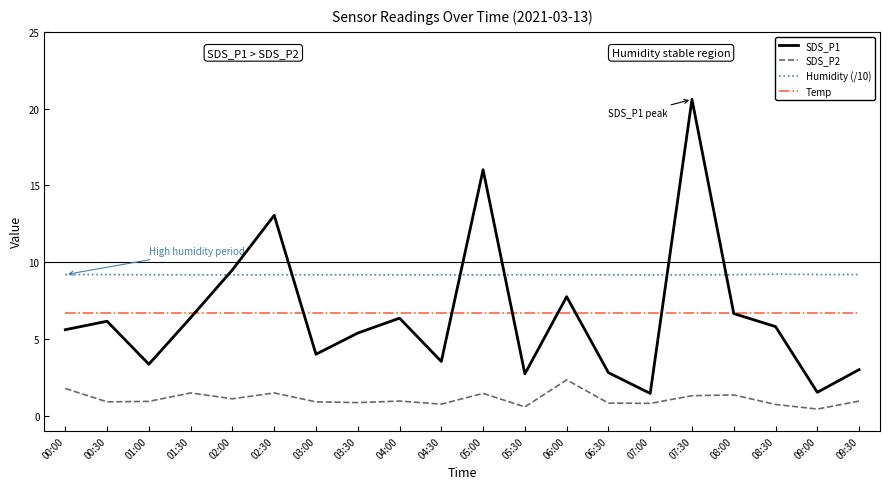

What is the maximum value shown in the chart?

20.6